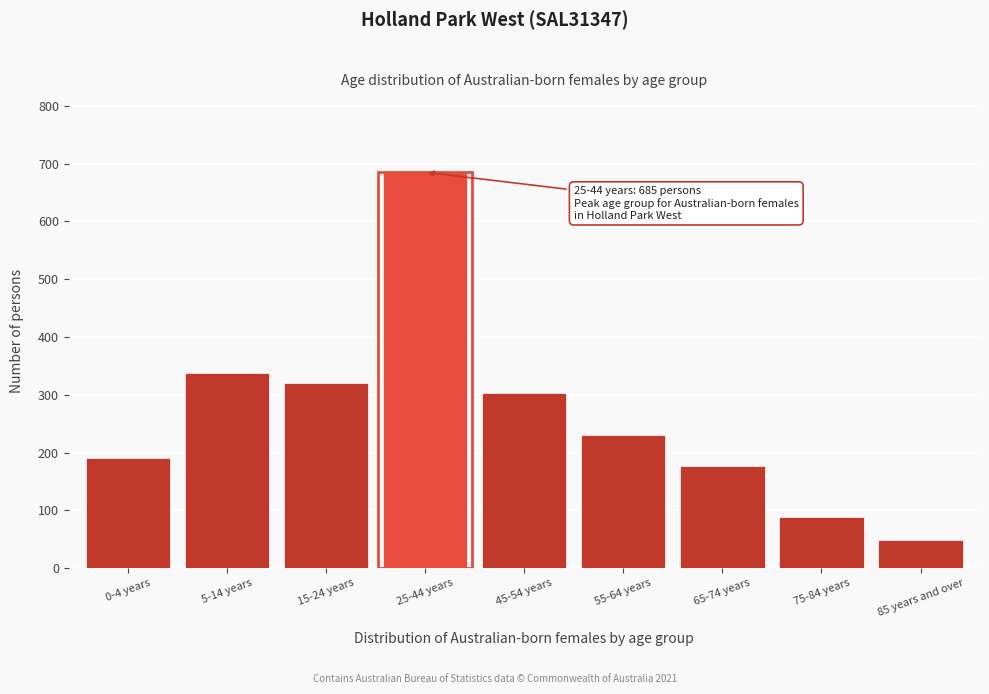

Reading right to left, what are all the values shown in this chart?

49	89	176	230	303	685	320	337	191